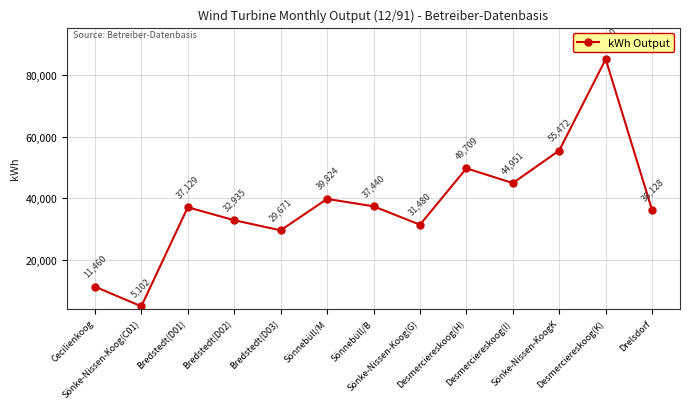

The chart shows a value of 36128 at Drelsdorf. True or false?

True